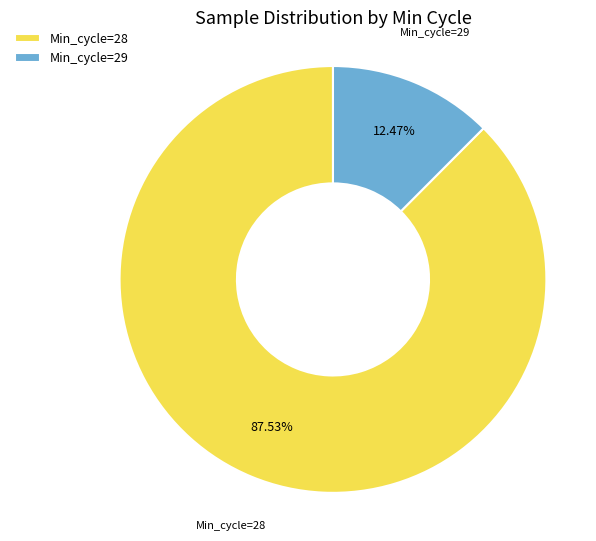

What is the majority slice?

Min_cycle=28